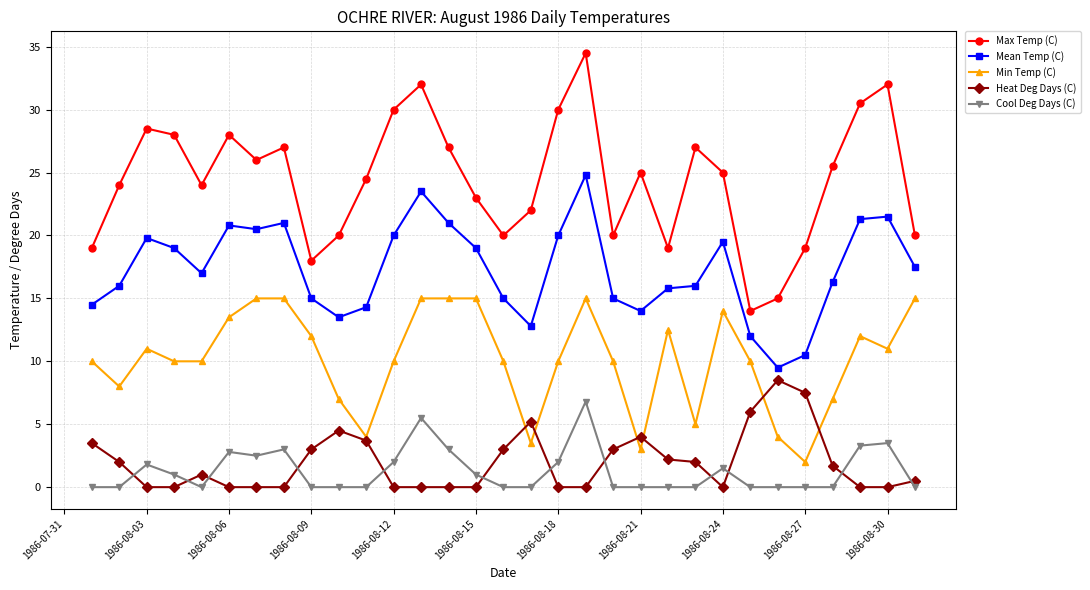

Which series has the largest total across all categories?

Max Temp (C)